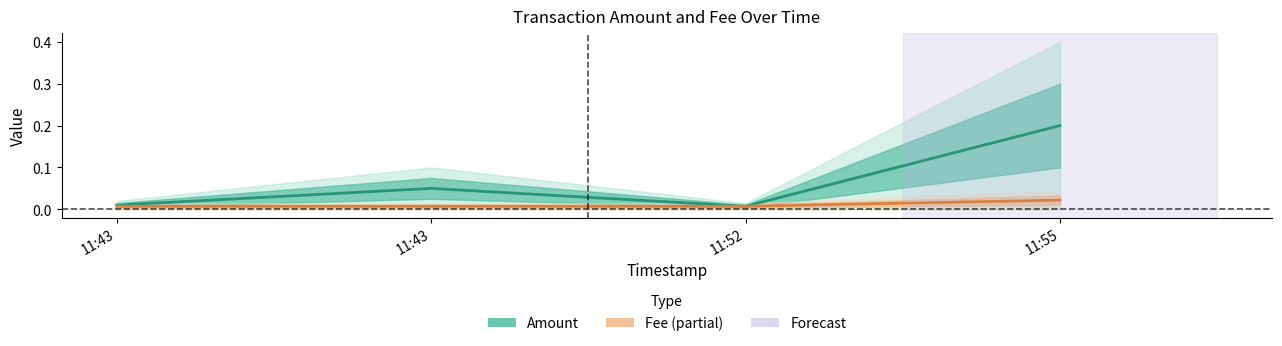

Which has a higher value, 11:43 or 11:43?

11:43